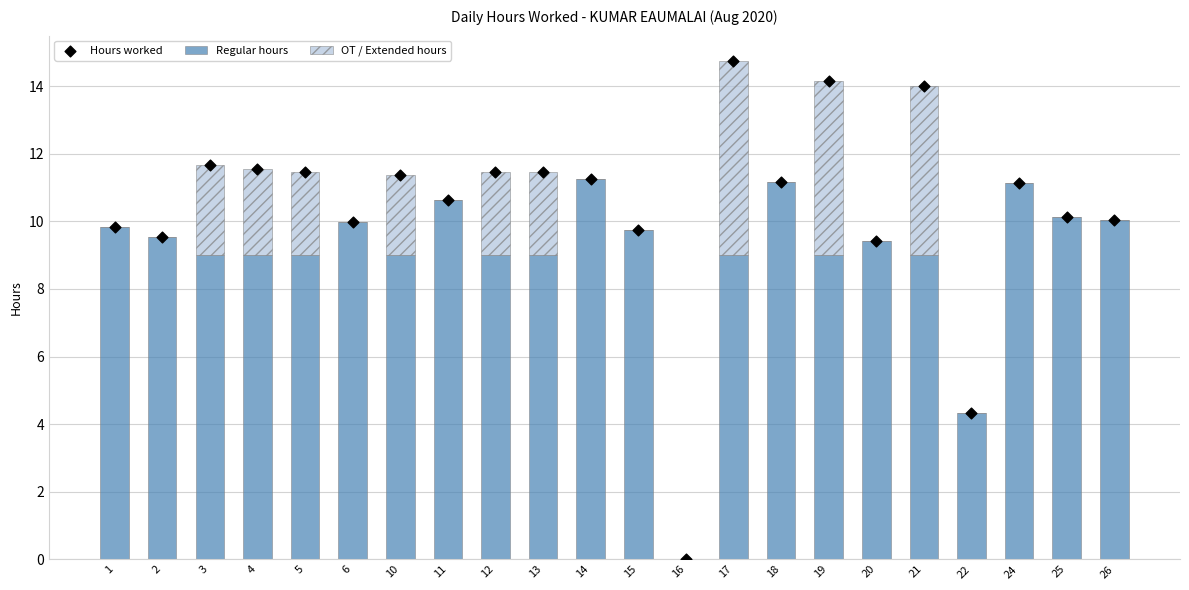

At which category is the sum across all series the highest?

17